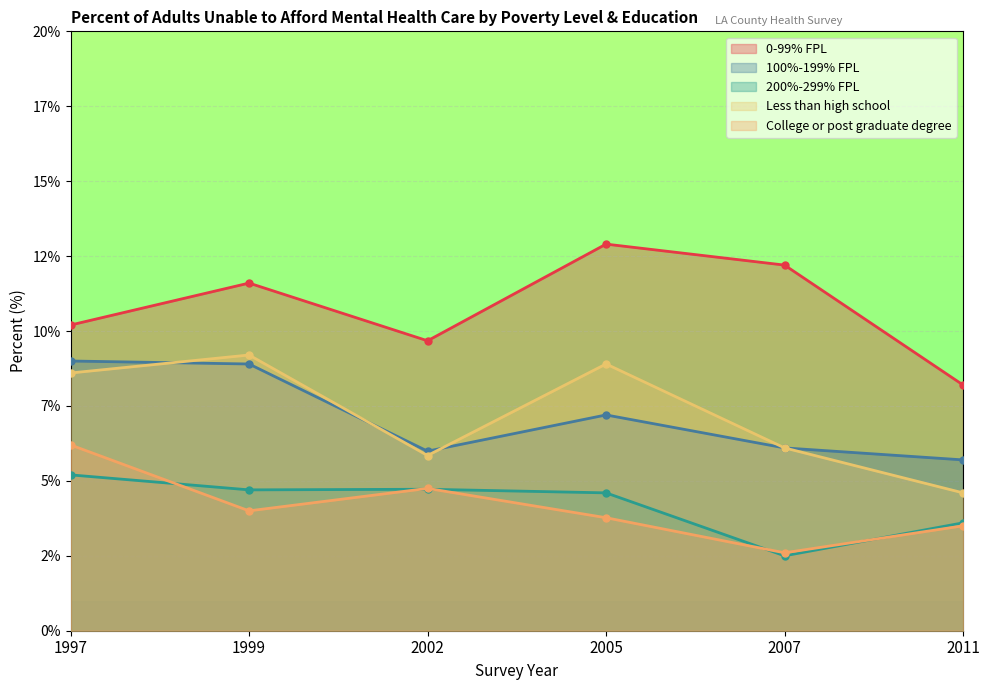

At which label does College or post graduate degree reach its peak?

1997